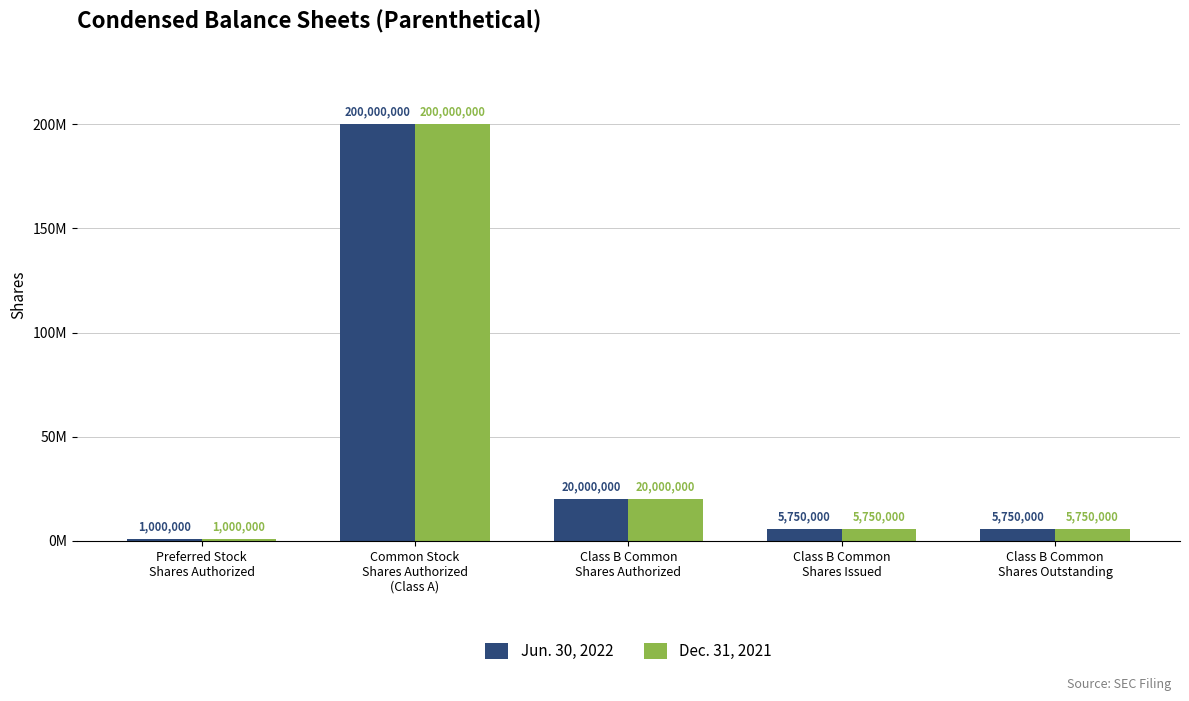

What is the greatest value displayed?

200000000